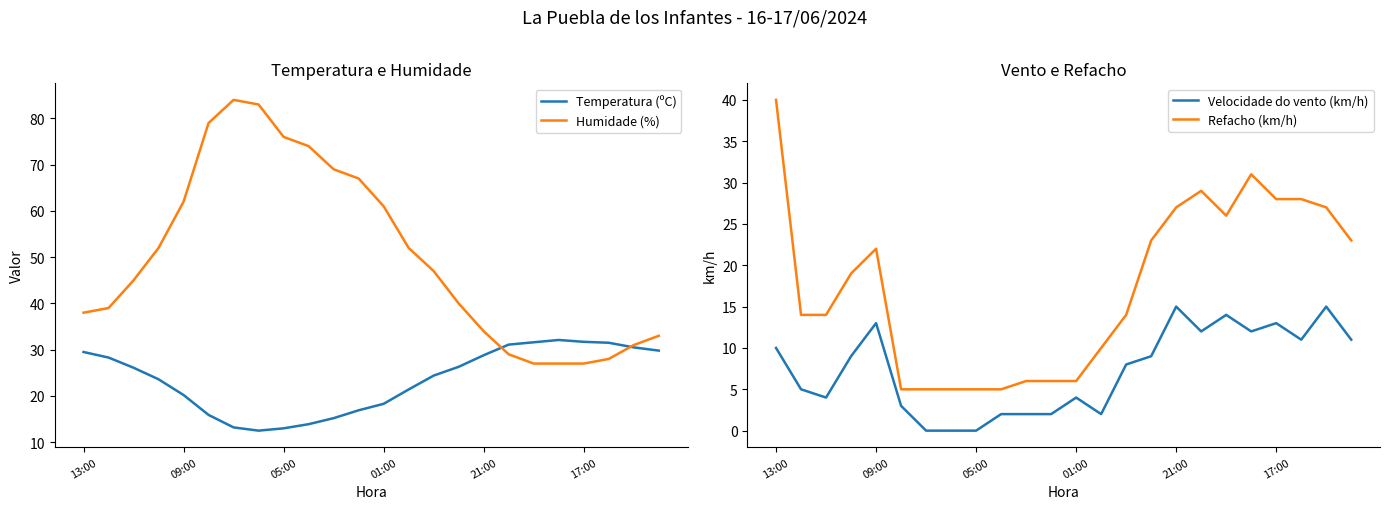

What is the sum of all Temperatura (ºC) values?

565.8